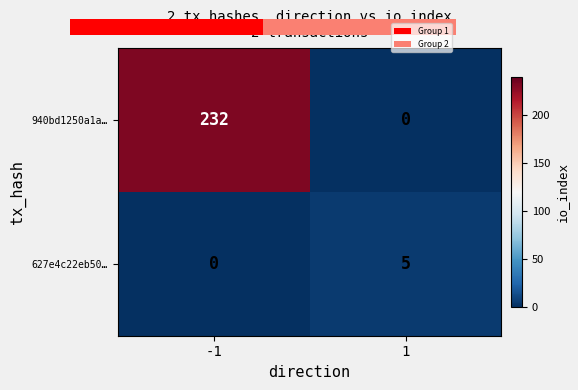

Which has a higher value, -1 or 1?

-1